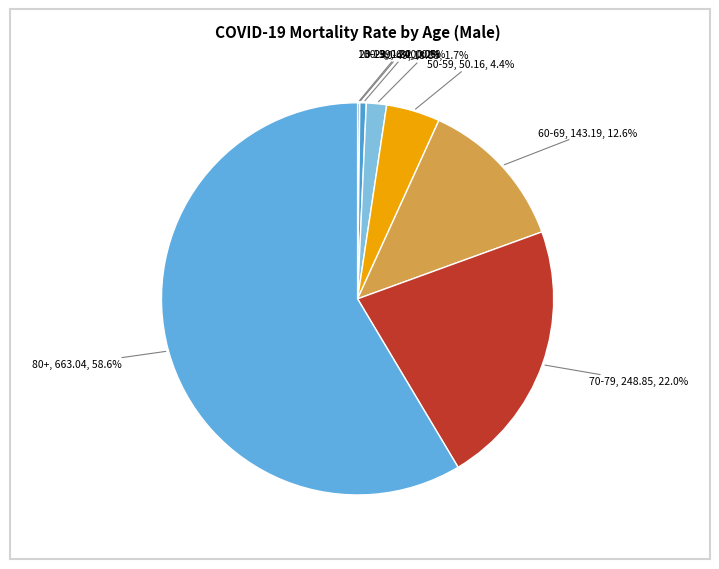

What is the smallest slice in the pie chart?

10-19